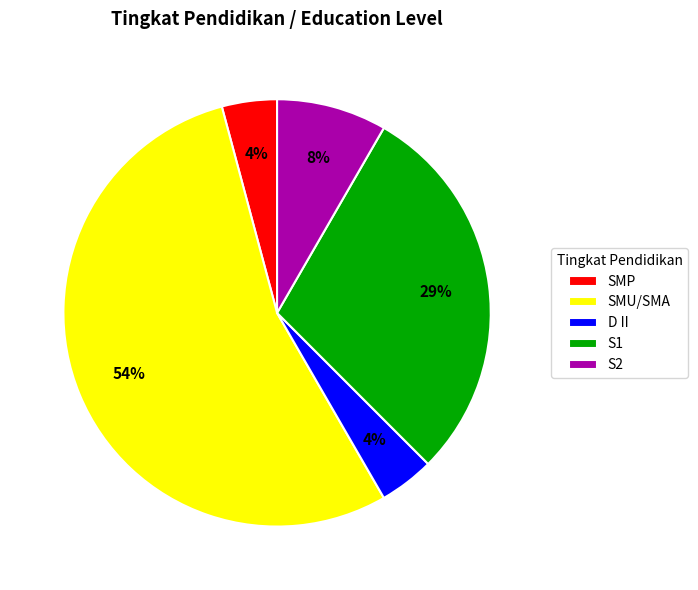

What percentage is the S2 slice, to the nearest percent?

8%